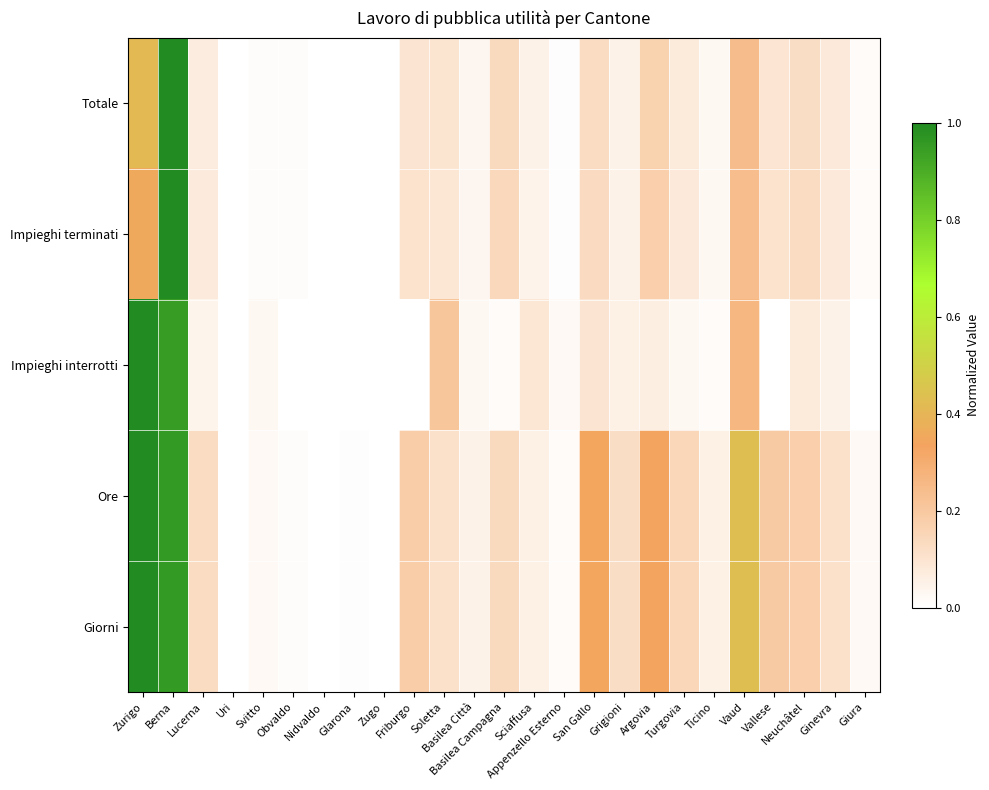

Which has a higher value, Nidvaldo or Vaud?

Vaud